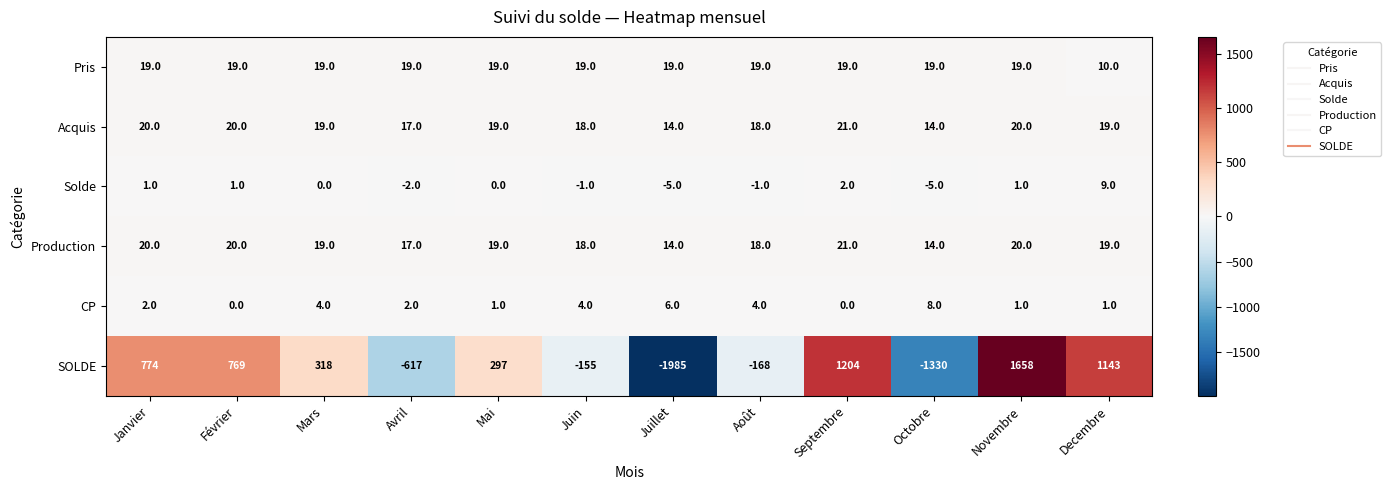

At which category is the sum across all series the highest?

Novembre